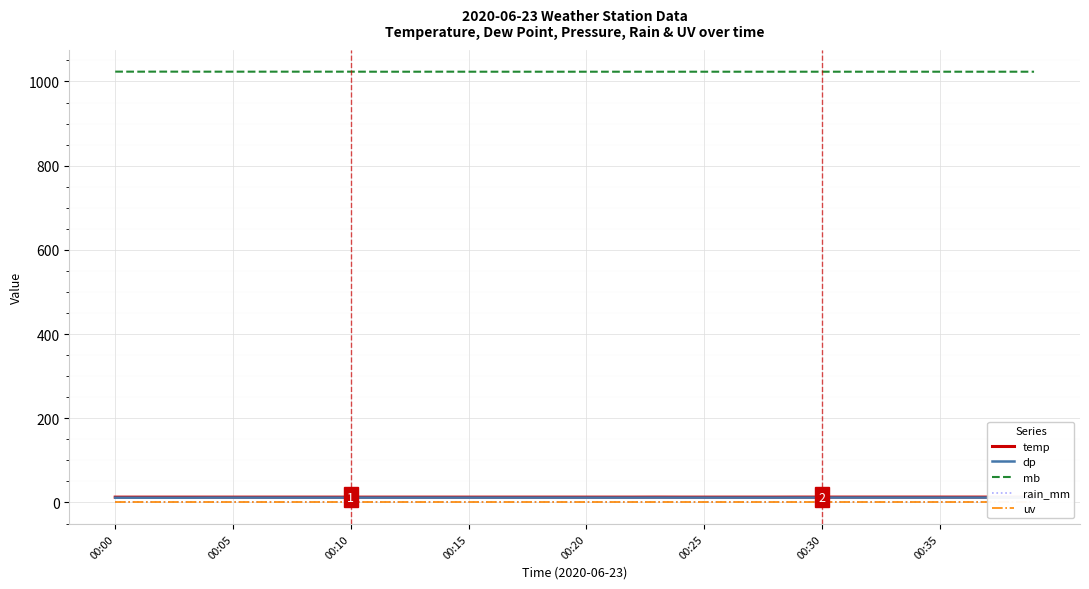

What is the sum of all mb values?

40929.4